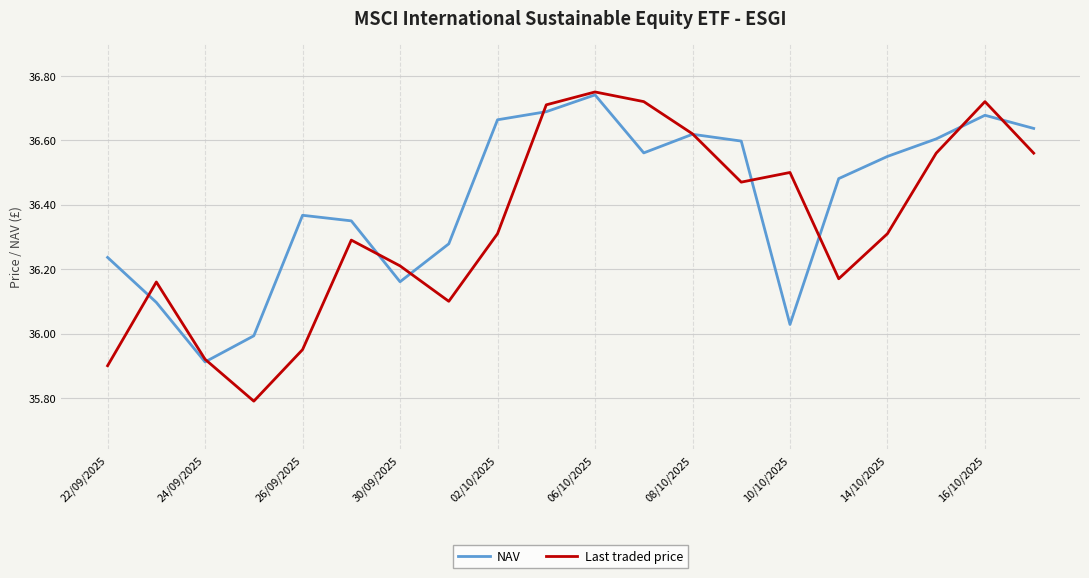

What is the difference between the second highest and second lowest values in the NAV series?

0.7